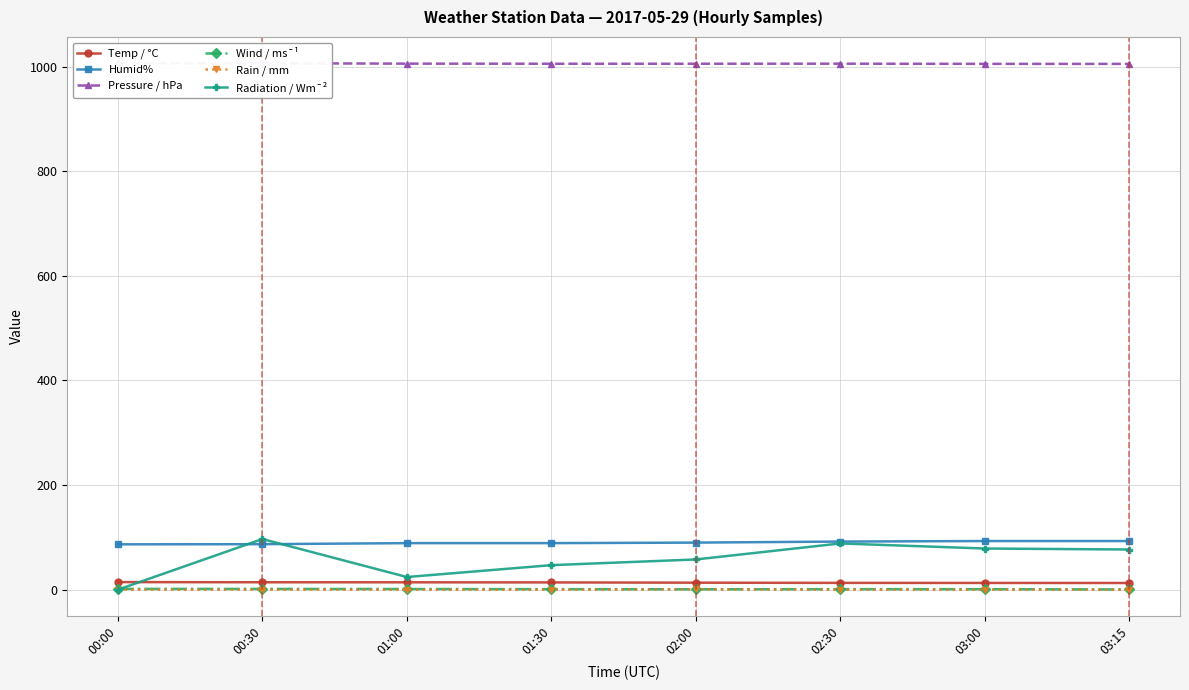

True or false: Humid% has more than 0 points higher than both neighbors.

False